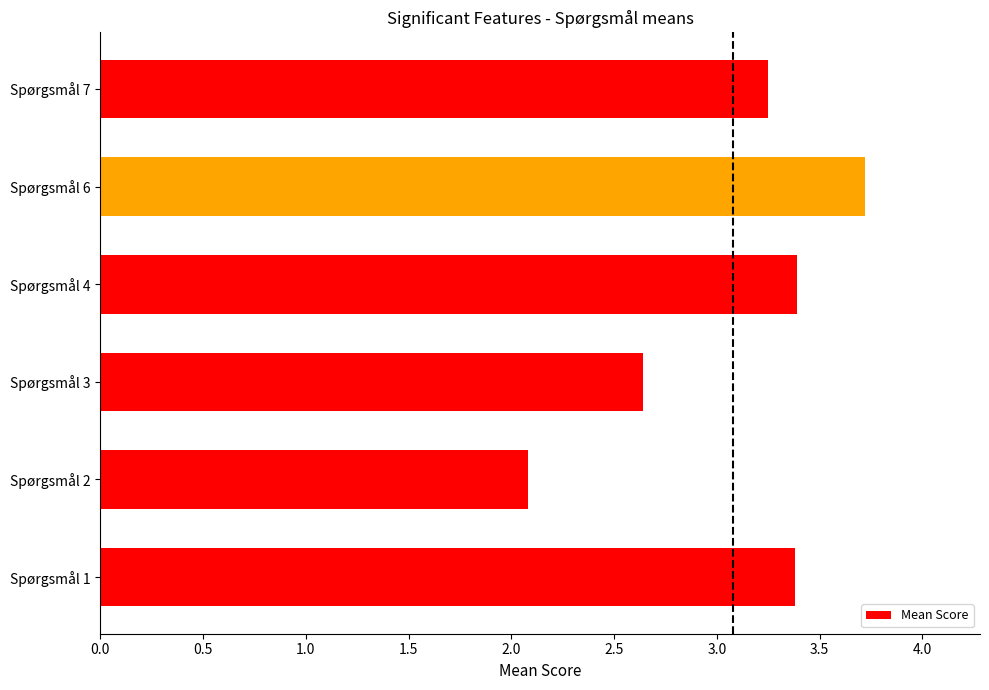

What is the difference between the maximum and minimum values?

1.6